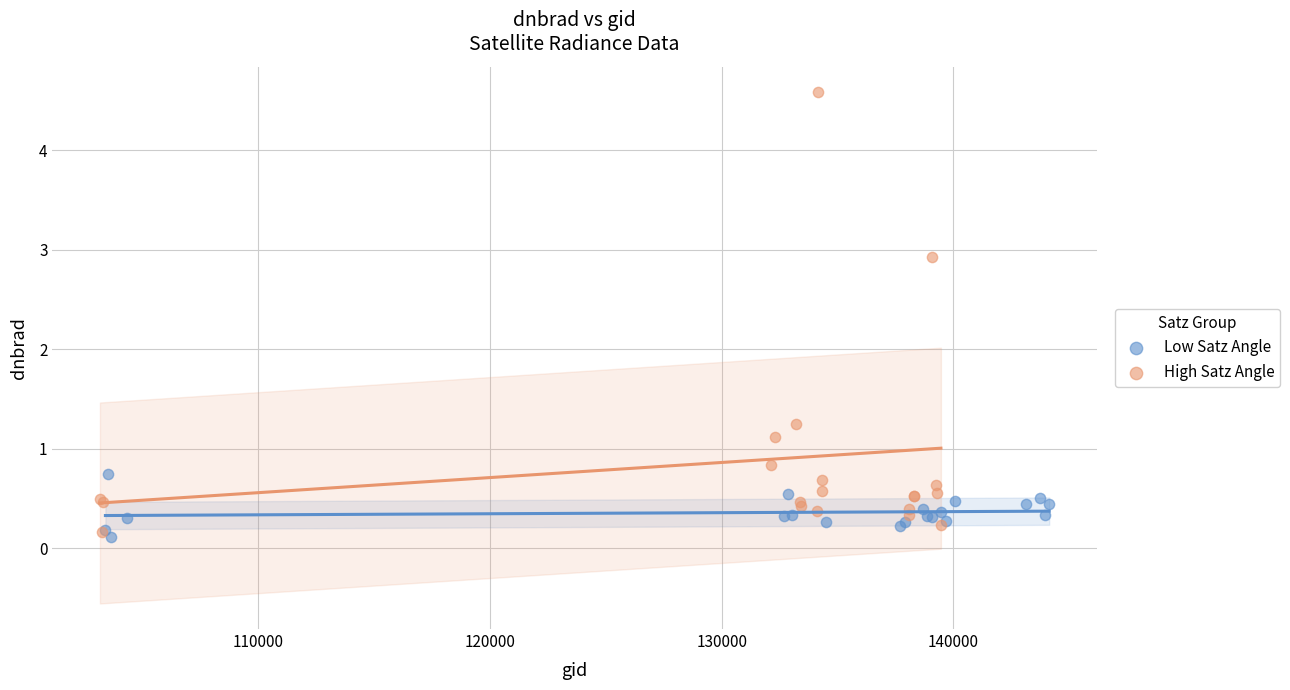

Which series has the largest Y range (max minus min)?

High Satz Angle